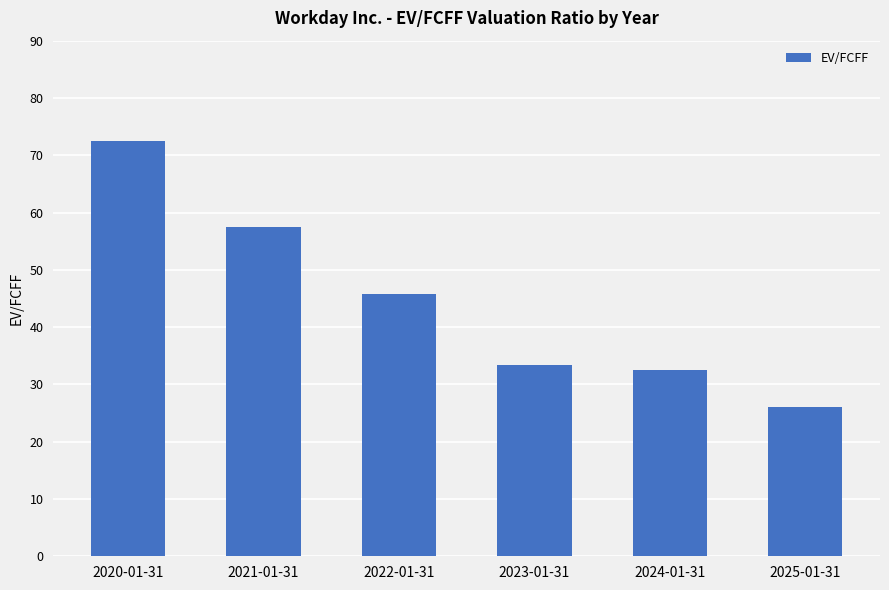

What is the maximum value shown in the chart?

72.4